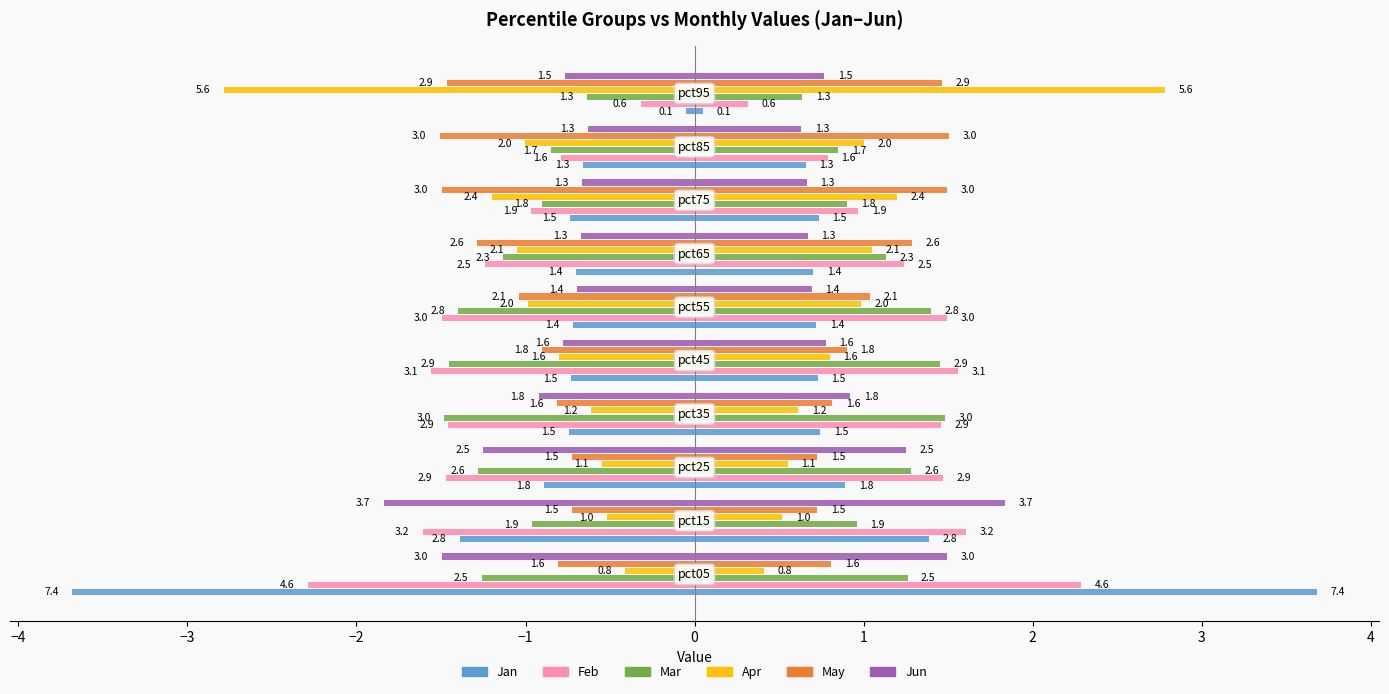

Count the number of categories in the chart.

10